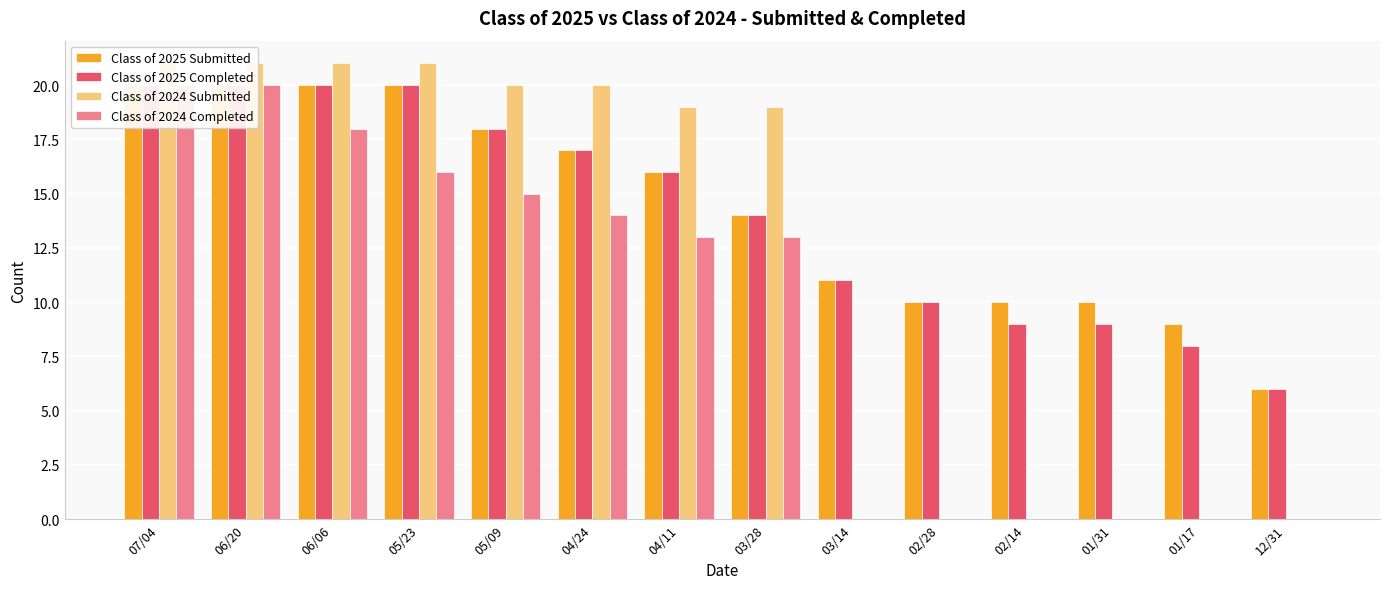

The value of Class of 2025 Completed at 04/11 is 16. True or false?

True